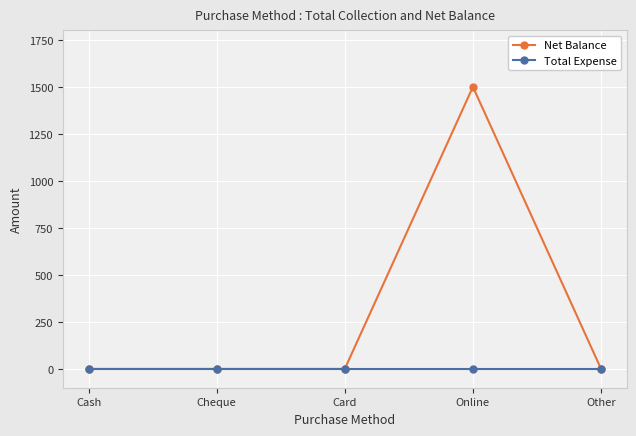

At which category is the sum across all series the highest?

Online